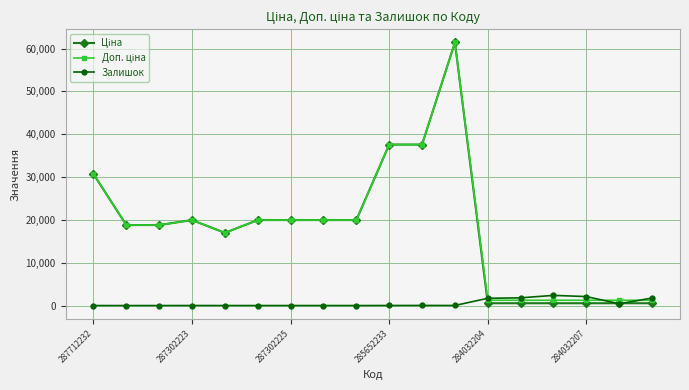

At how many categories does at least one series exceed 26541?

4